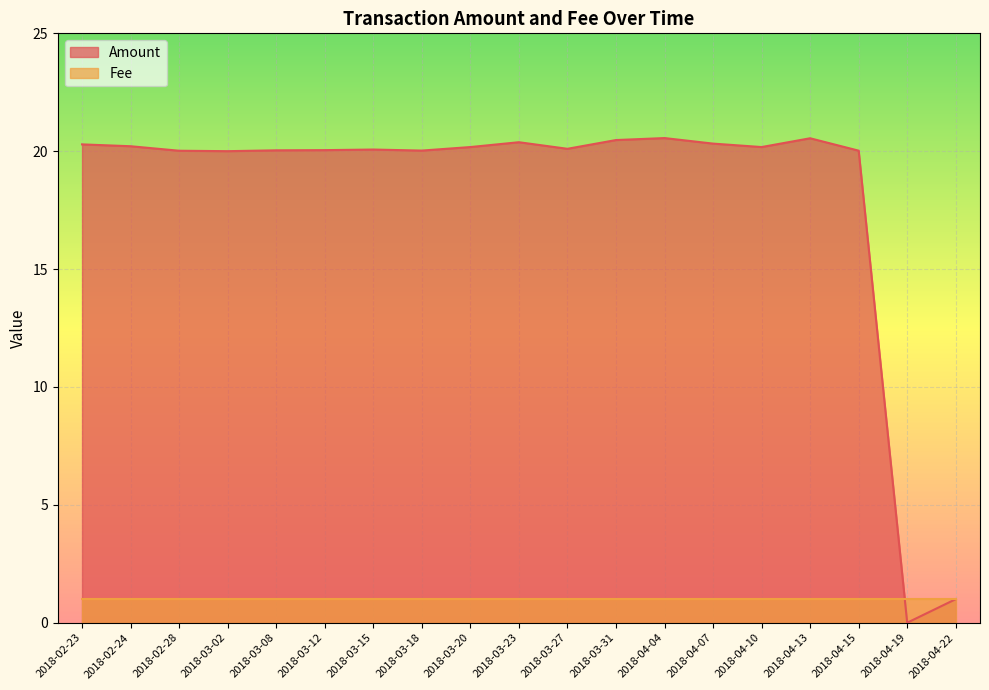

The value at 2018-02-23 is 28.3. True or false?

False